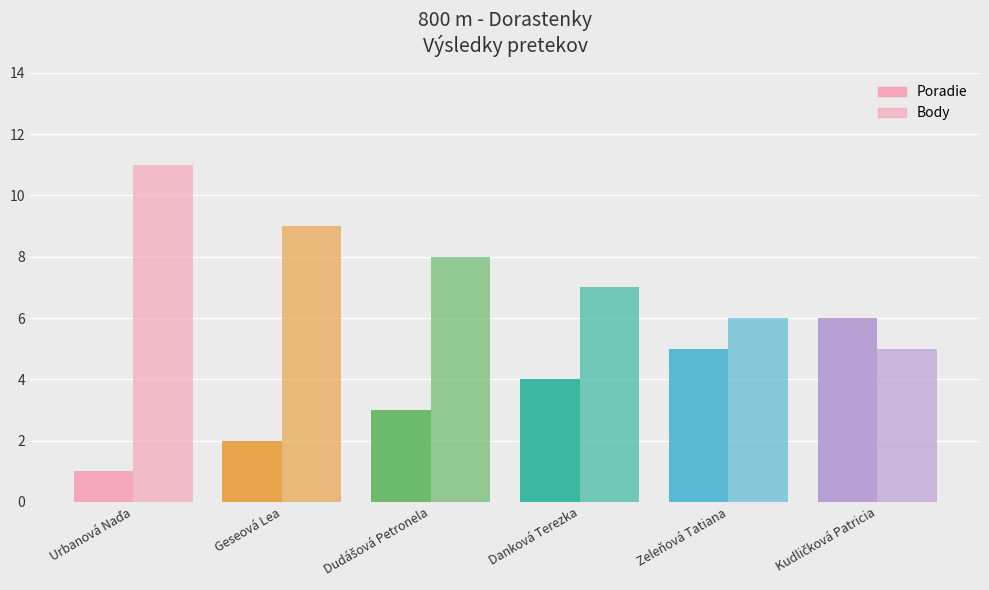

How many data points does each series have?

6